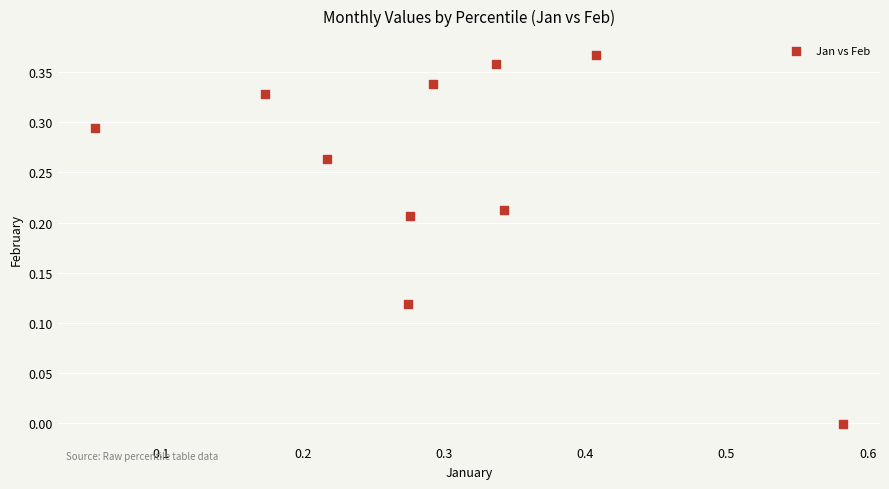

What is the range of X values (max minus min)?

0.5